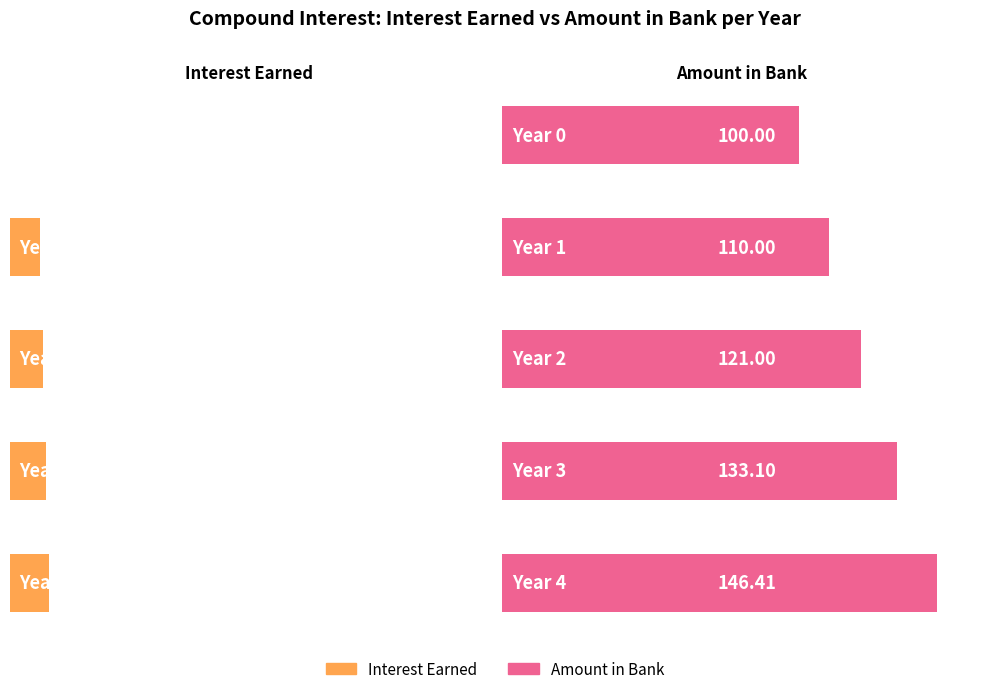

The value of Amount in Bank at Year 2 is 185.0. True or false?

False